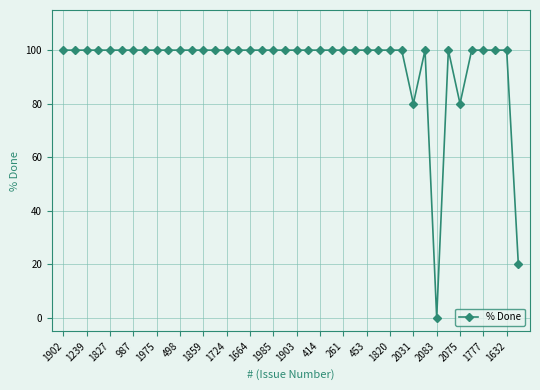

What is the greatest value displayed?

100